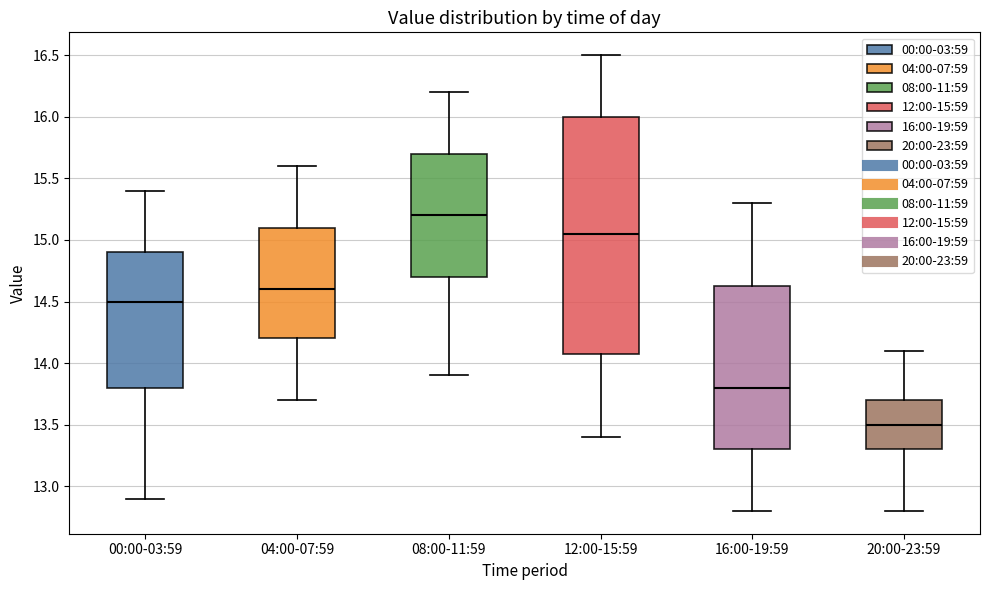

Reading left to right, transcribe this box plot: for each box, give where its median line is, the range the box spans, and where its two whiskers end, as read against the y-axis. The values are not printed on the chart, so give them approximately, as read against the axis.

00:00-03:59: median 14.50, box 13.80 to 14.90, whiskers 12.90 to 15.40
04:00-07:59: median 14.60, box 14.20 to 15.10, whiskers 13.70 to 15.60
08:00-11:59: median 15.20, box 14.70 to 15.70, whiskers 13.90 to 16.20
12:00-15:59: median 15.05, box 14.10 to 16.00, whiskers 13.40 to 16.50
16:00-19:59: median 13.80, box 13.30 to 14.65, whiskers 12.80 to 15.30
20:00-23:59: median 13.50, box 13.30 to 13.70, whiskers 12.80 to 14.10